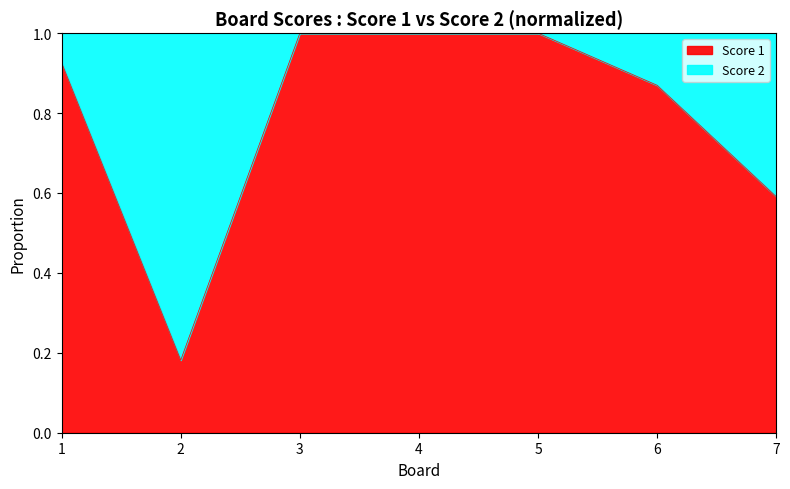

What is the value of the 2nd point from the left?

0.2